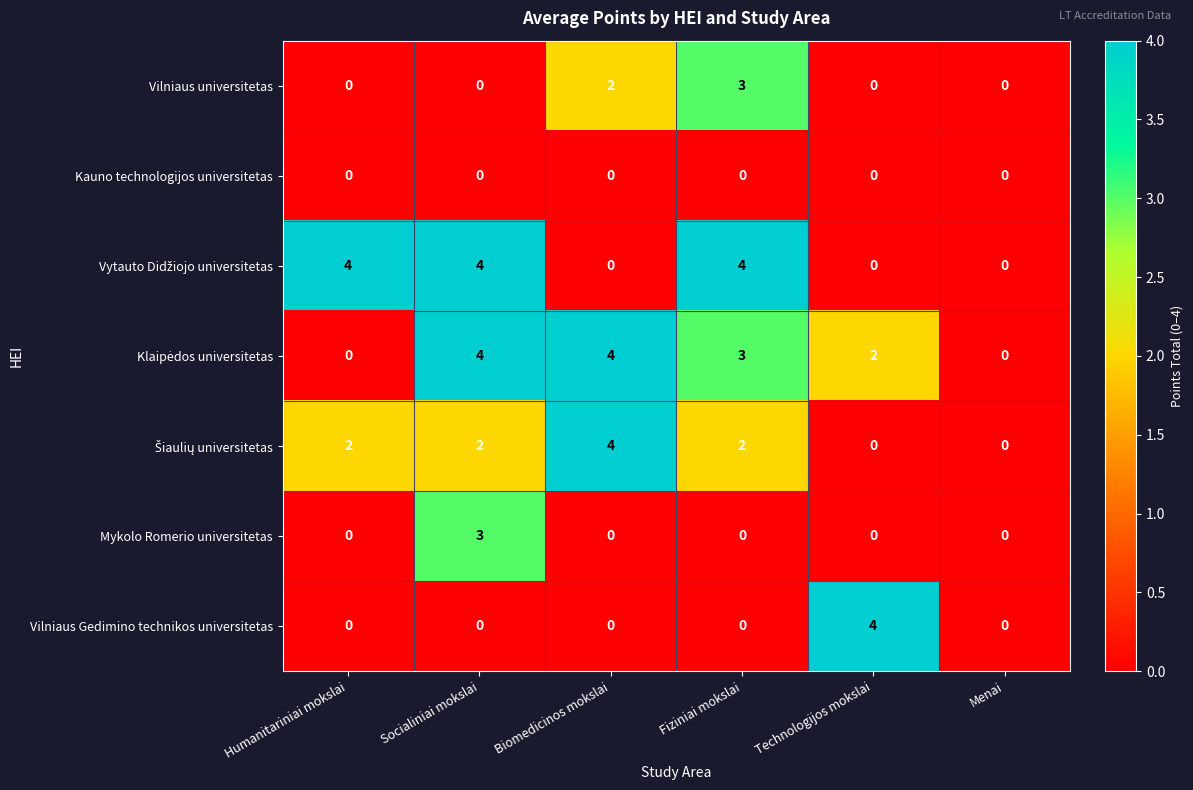

How many Vilniaus universitetas values are between 0 and 2?

5